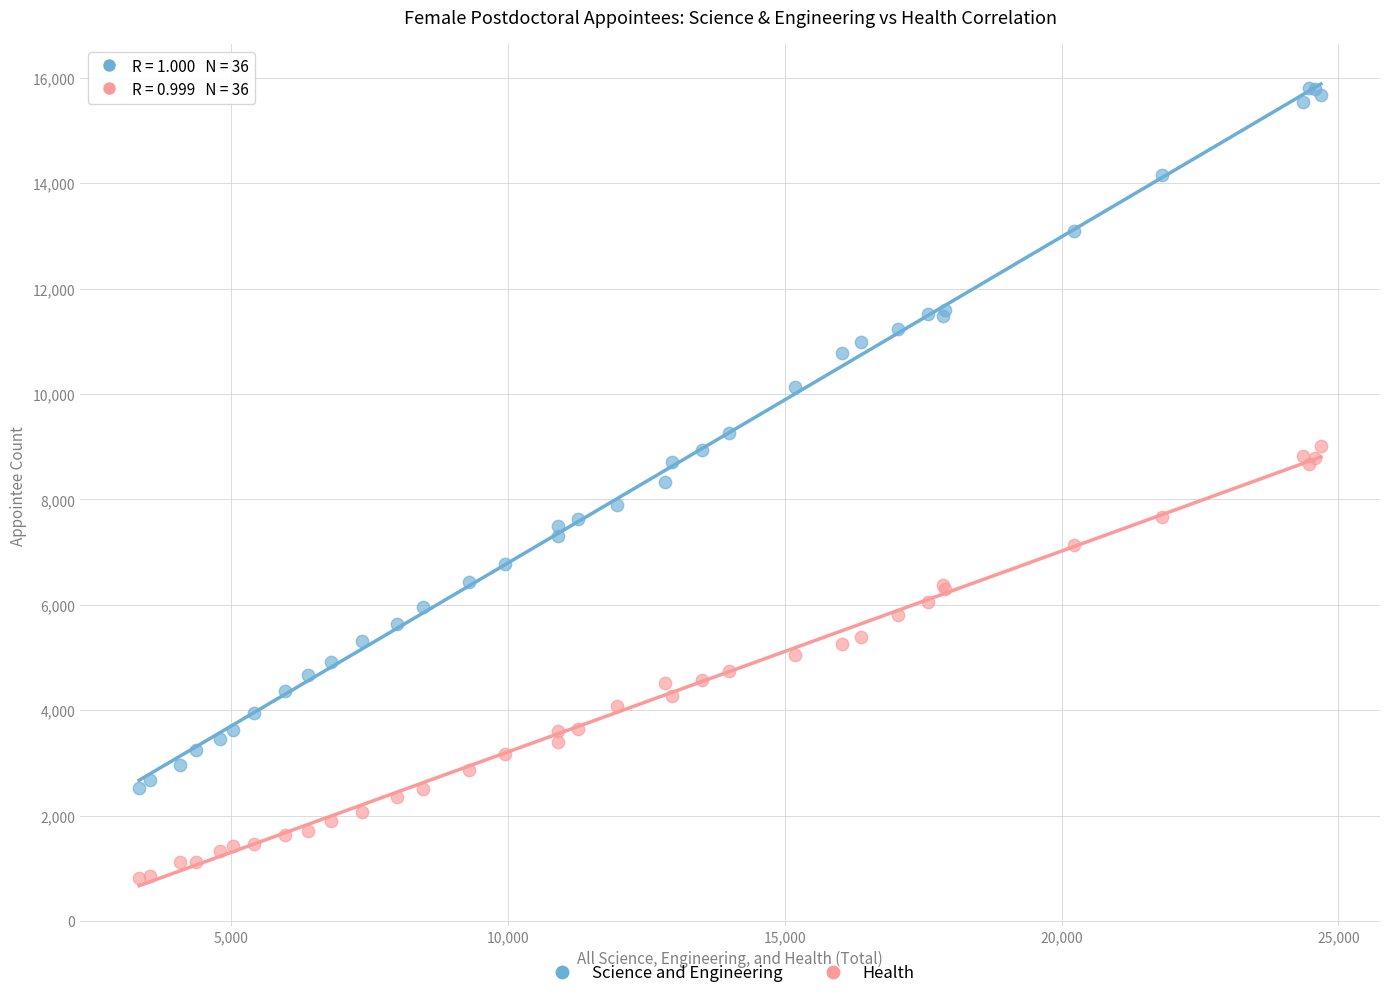

Which series contains the highest Y value?

Science and Engineering